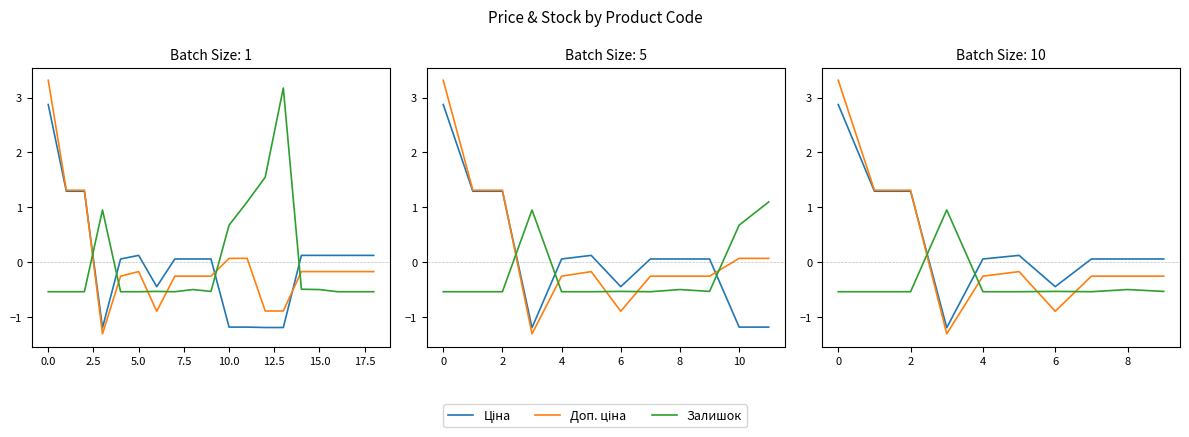

Is this an area chart (filled region under the line)?

No